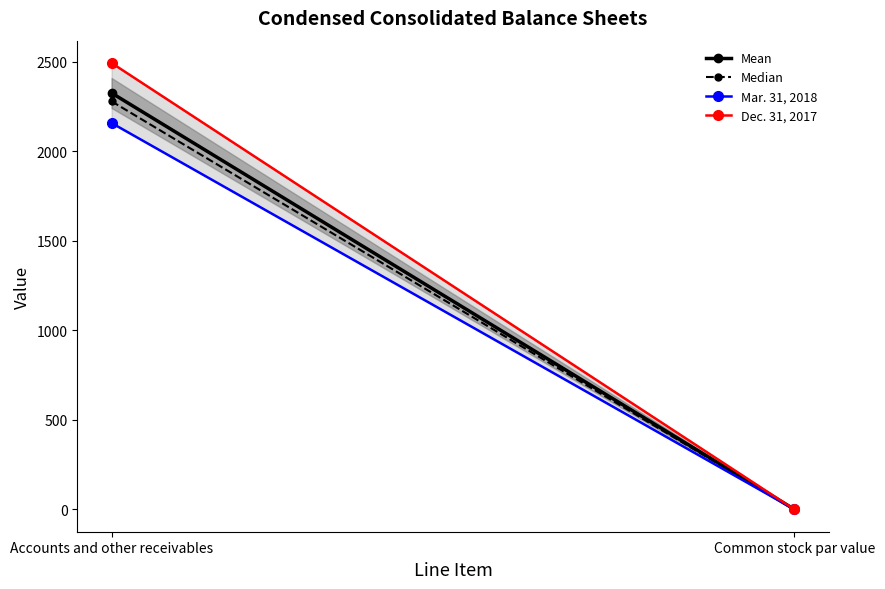

What is the label of the 1st point from the left?

Accounts and other receivables